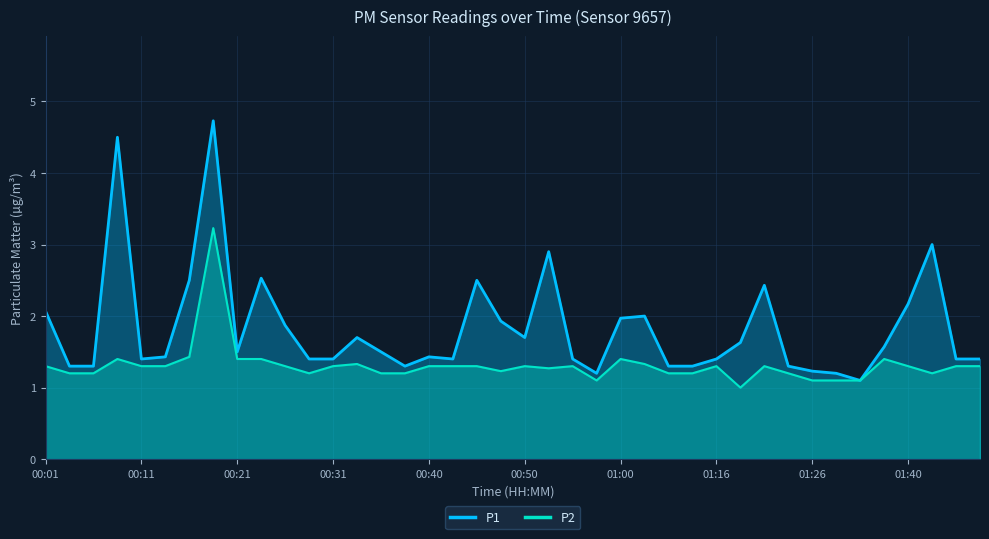

What is the approximate value of P1 at 13?

1.7